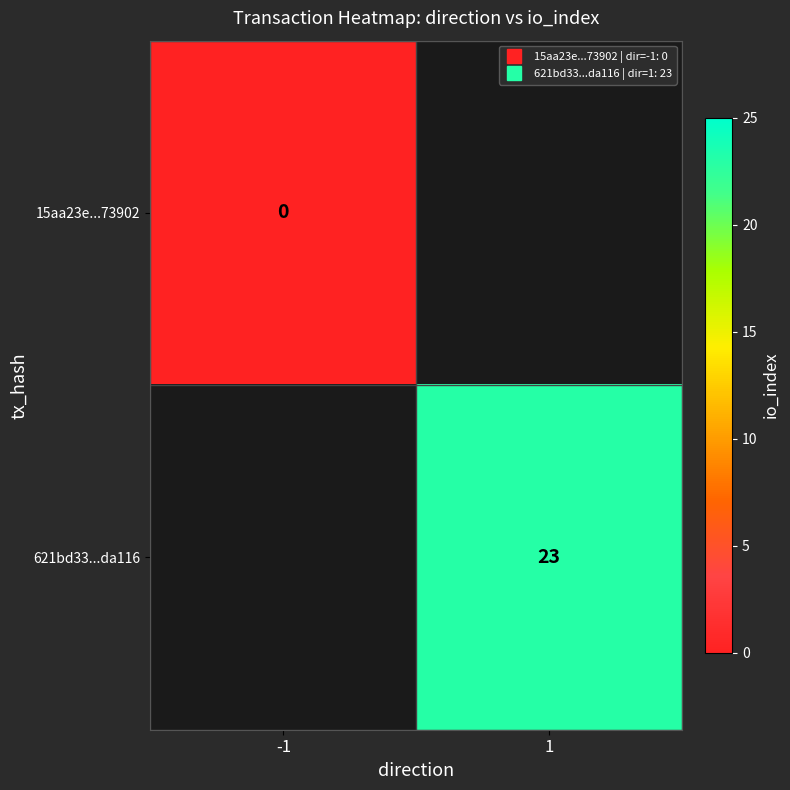

Count the number of data series in this chart.

2